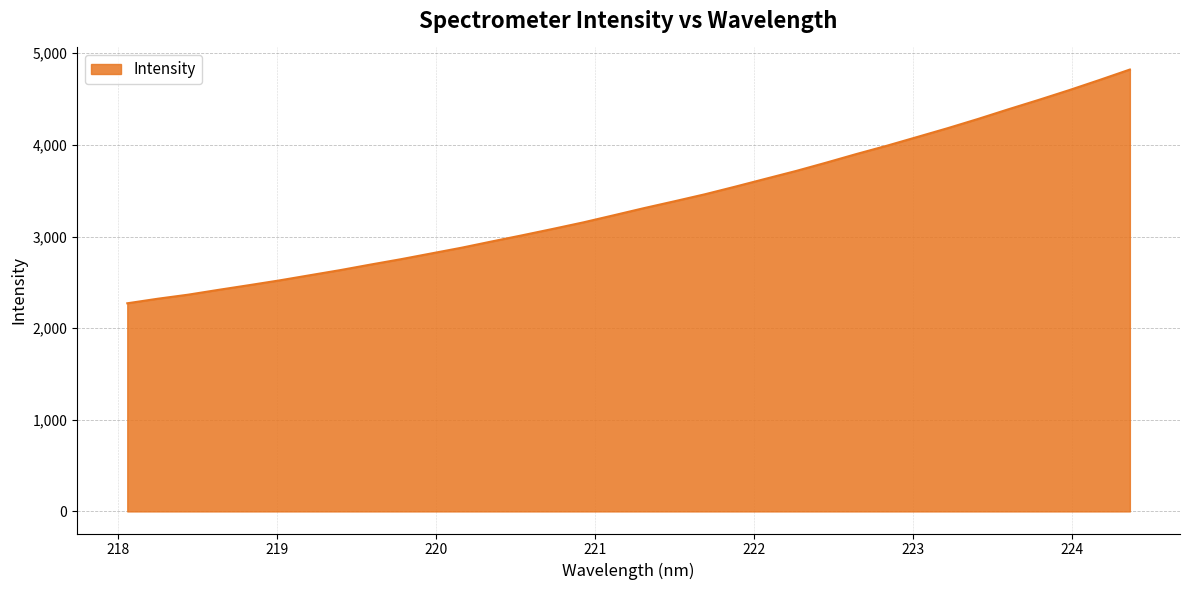

What is the difference between the maximum and minimum values?

2550.8